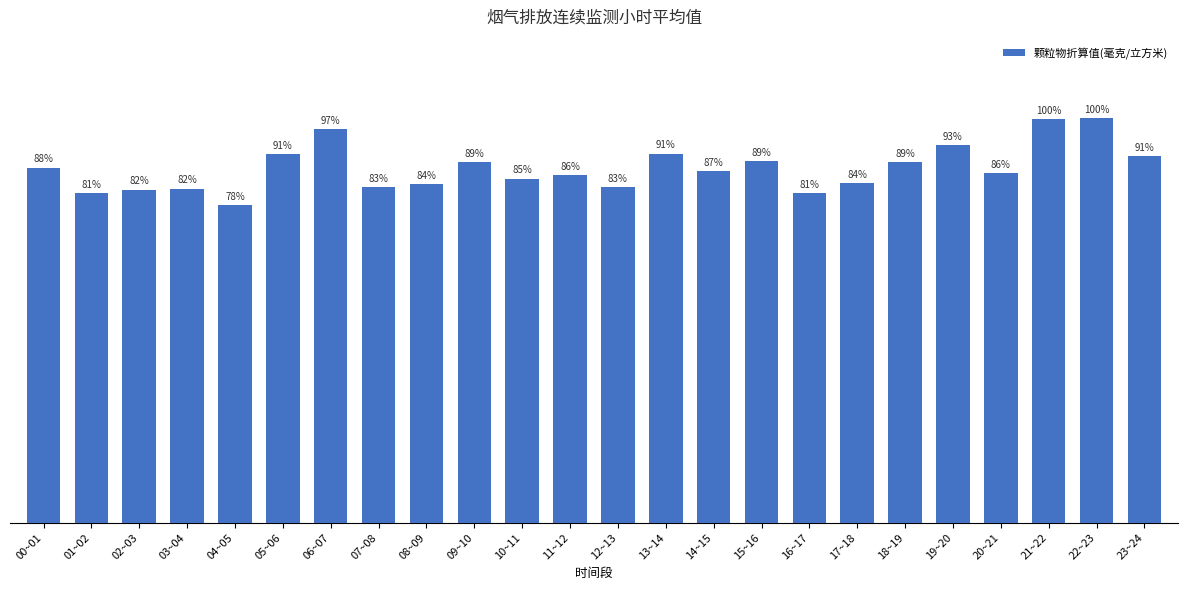

List the labels in order of value, largest first.

22~23, 21~22, 06~07, 19~20, 13~14, 05~06, 23~24, 15~16, 18~19, 09~10, 00~01, 14~15, 20~21, 11~12, 10~11, 17~18, 08~09, 12~13, 07~08, 03~04, 02~03, 01~02, 16~17, 04~05